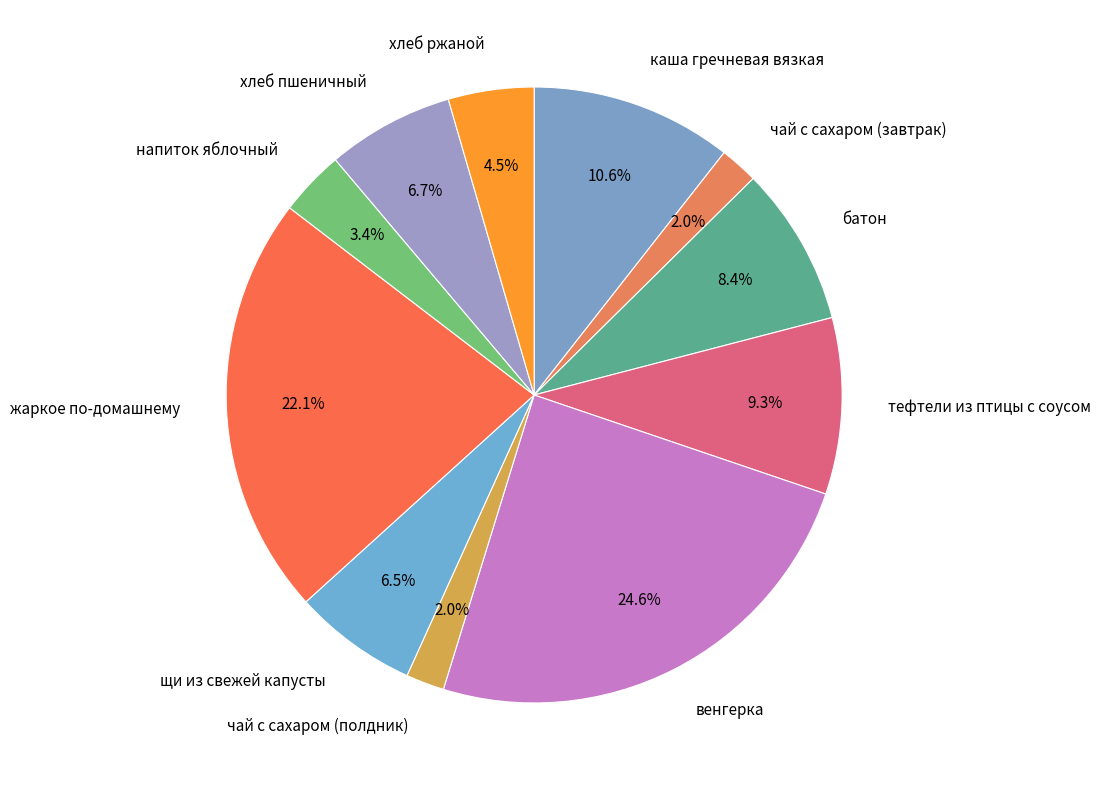

Which category has the biggest portion of the pie?

венгерка